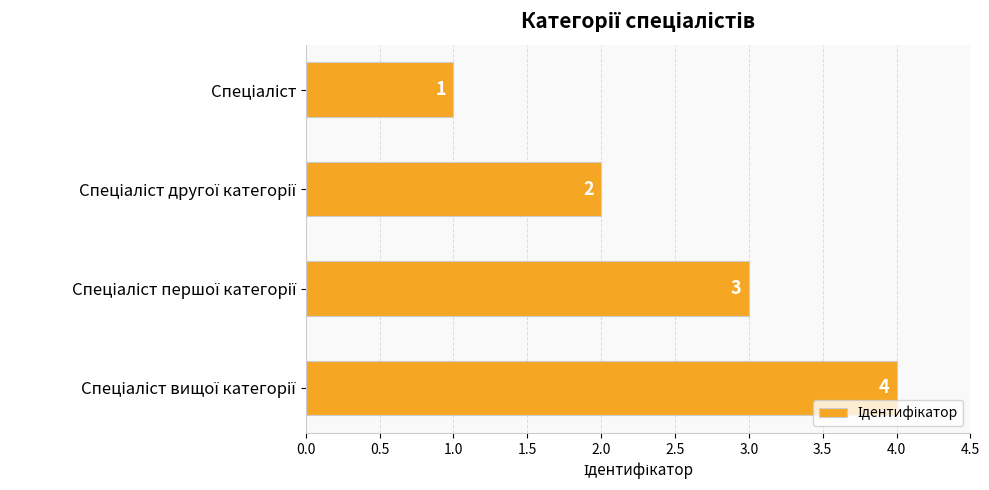

How many values are between 2 and 4?

3